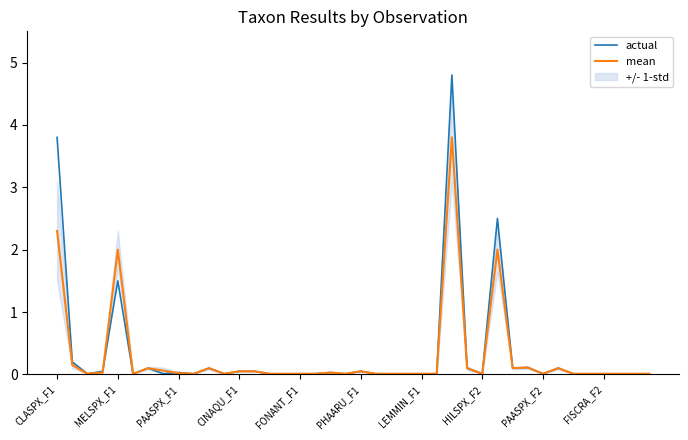

Reading left to right, list all the values displayed in this chart.

actual: 3.8	0.2	0.0	0.1	1.5	0.0	0.1	0.0	0.0	0.0	0.1	0.0	0.1	0.1	0.0	0.0	0.0	0.0	0.0	0.0	0.1	0.0	0.0	0.0	0.0	0.0	4.8	0.1	0.0	2.5	0.1	0.1	0.0	0.1	0.0	0.0	0.0	0.0	0.0	0.0
mean: 2.3	0.1	0.0	0.0	2.0	0.0	0.1	0.1	0.0	0.0	0.1	0.0	0.1	0.1	0.0	0.0	0.0	0.0	0.0	0.0	0.1	0.0	0.0	0.0	0.0	0.0	3.8	0.1	0.0	2.0	0.1	0.1	0.0	0.1	0.0	0.0	0.0	0.0	0.0	0.0